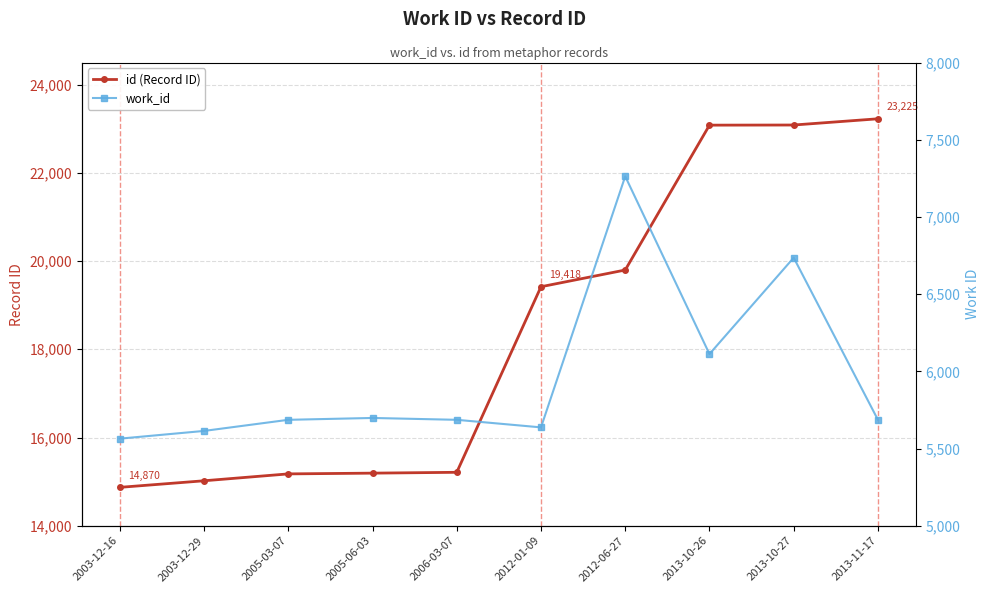

What is the smallest value displayed?

5564